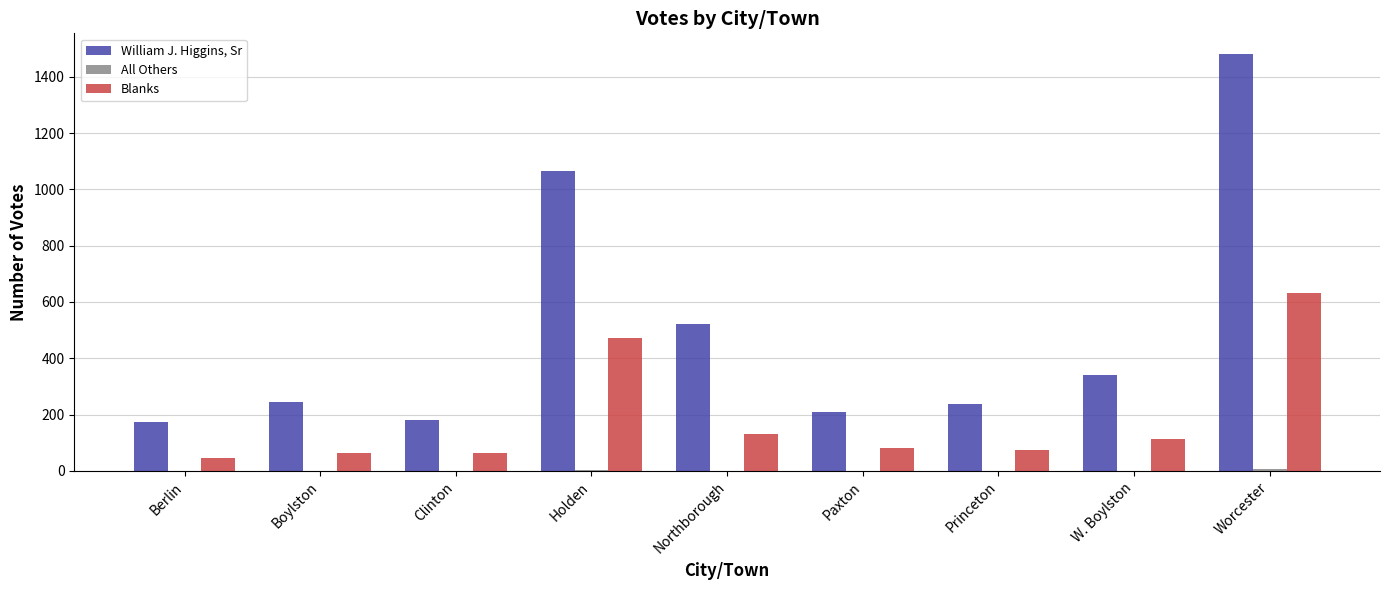

At which category does the chart reach its peak across all series?

Worcester